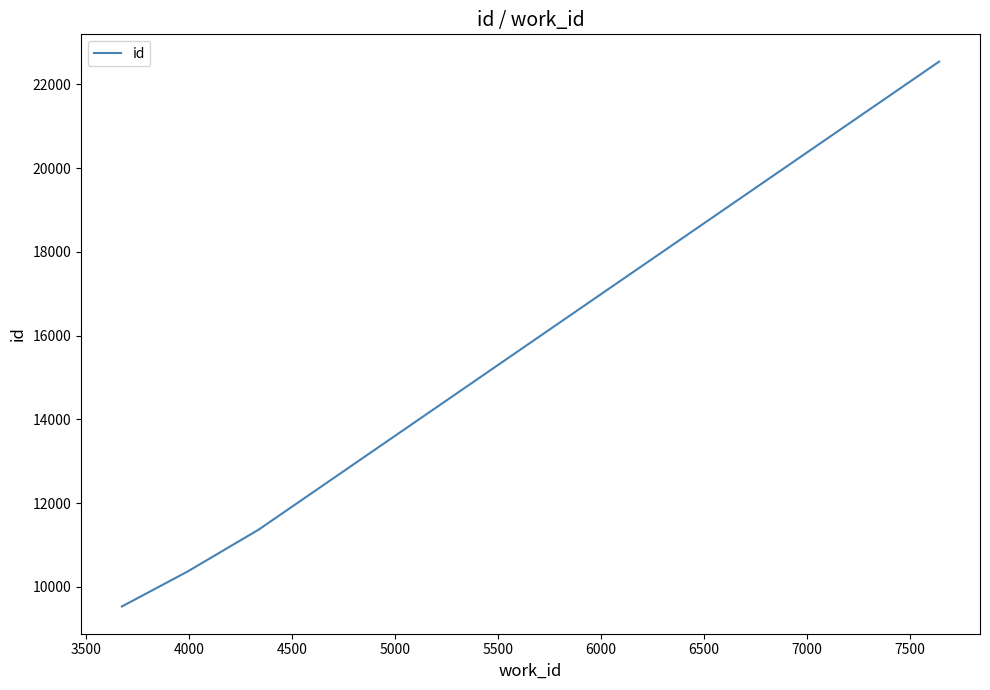

What is the maximum value shown in the chart?

22542